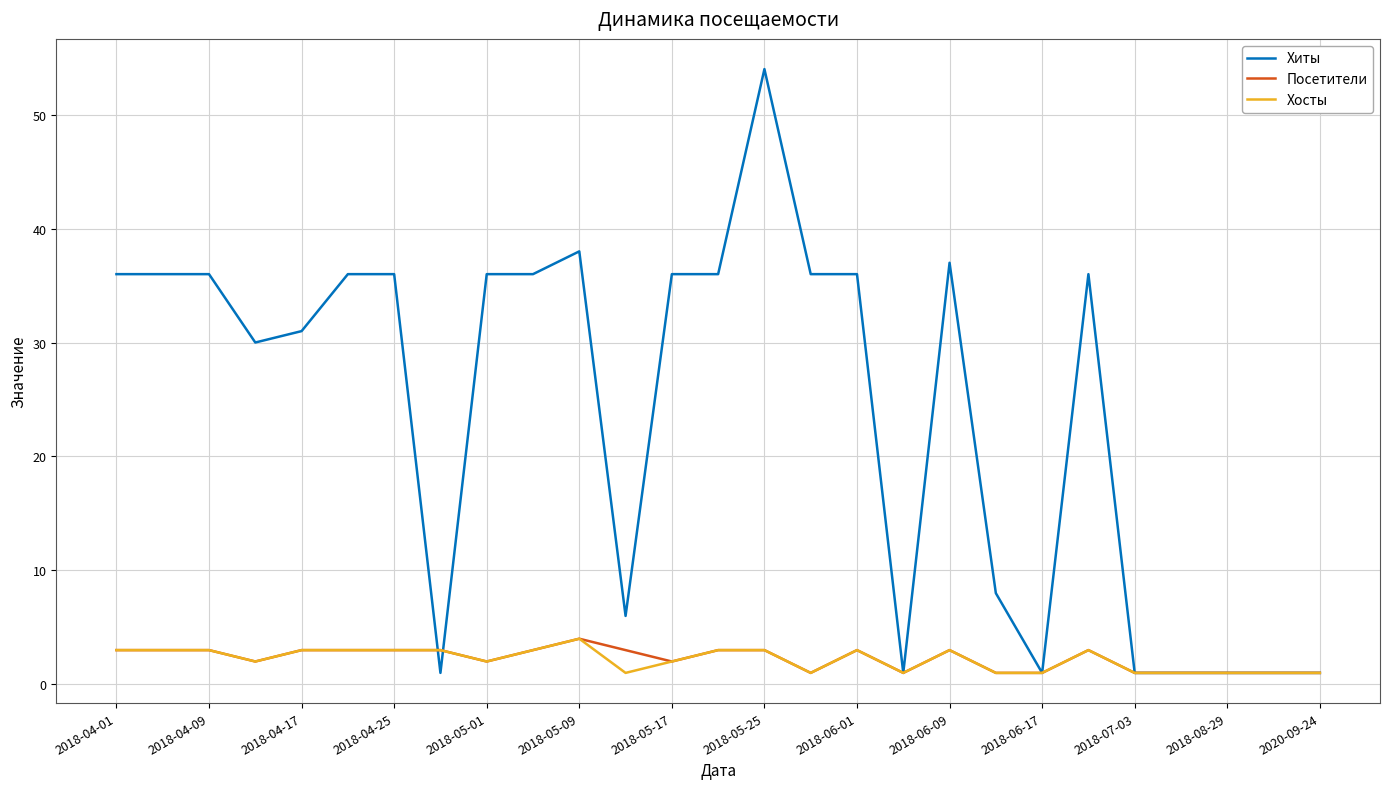

Which series has the largest total across all categories?

Хиты